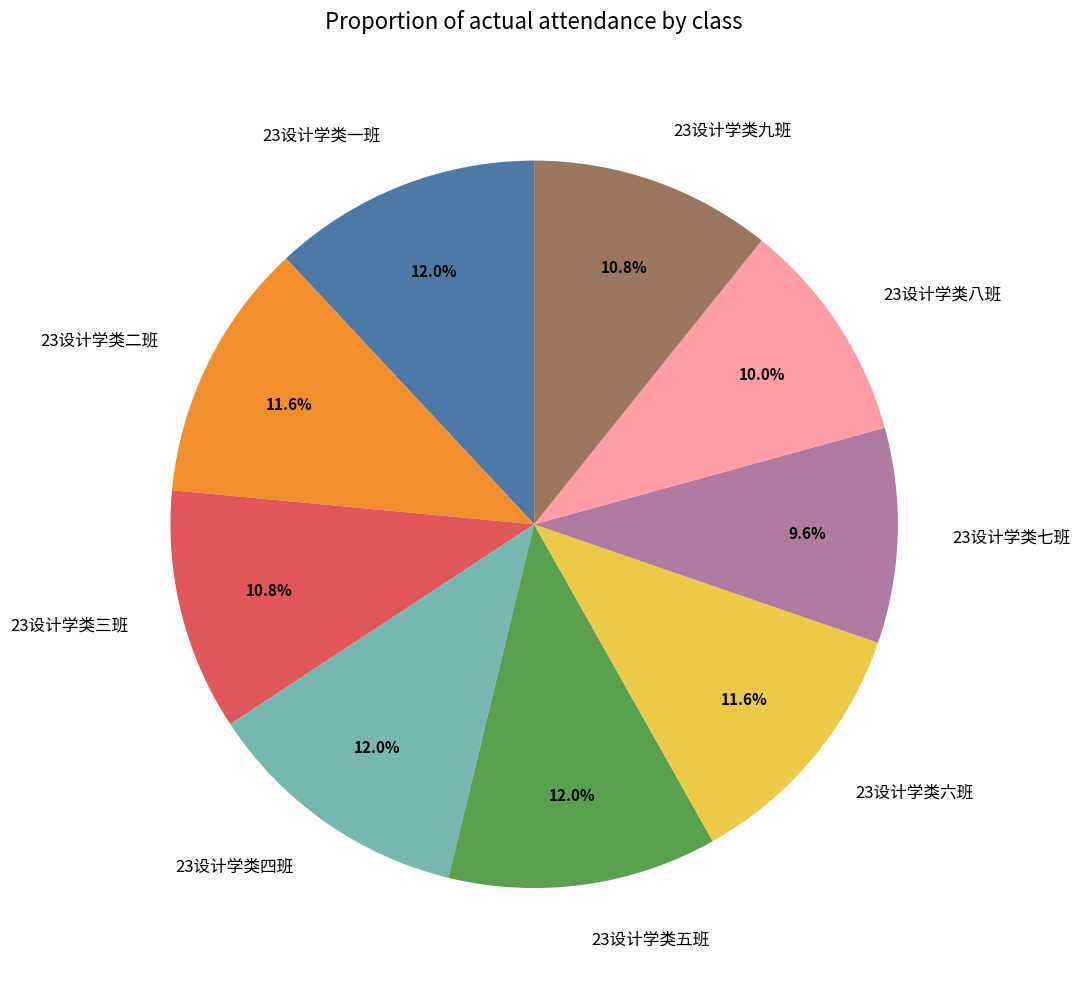

How many segments does this pie chart have?

9